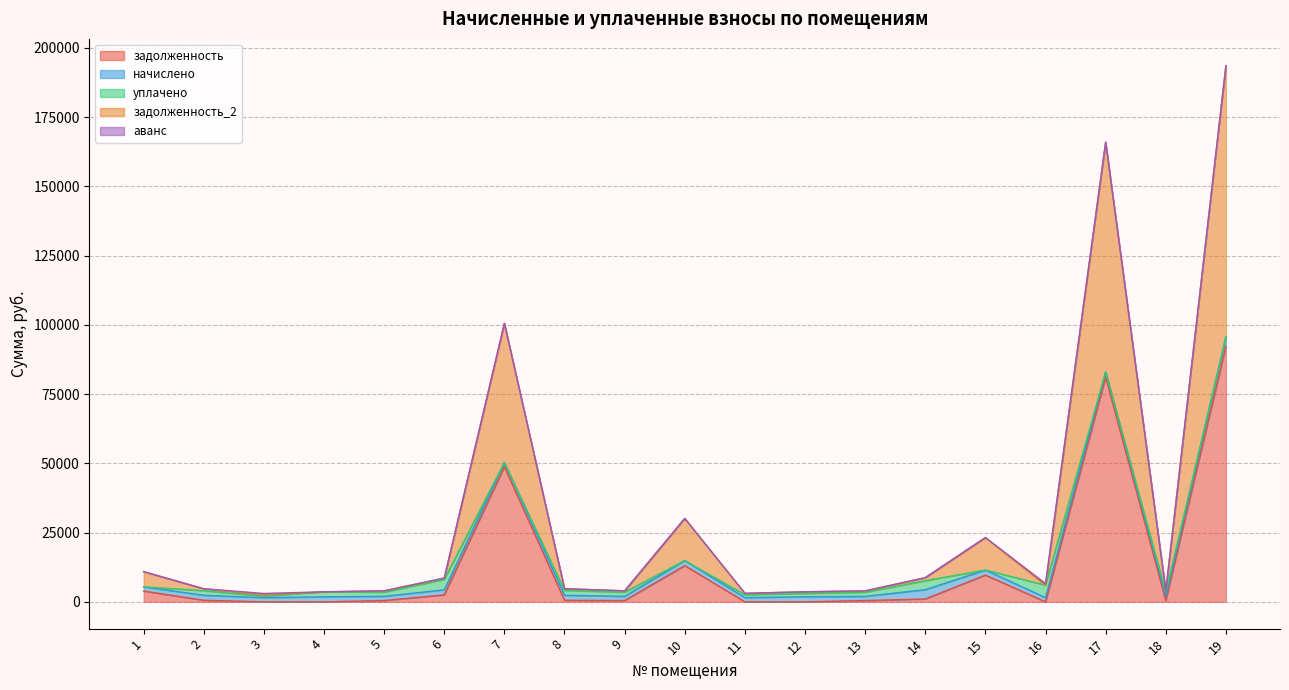

In аванс, how many points are higher than both neighbors (excluding endpoints)?

3